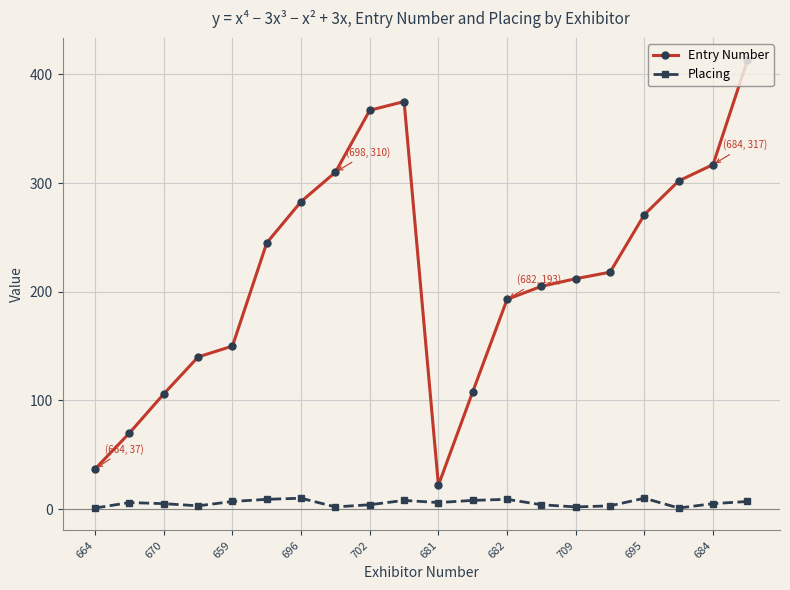

In Placing, how many points are lower than both neighbors (excluding endpoints)?

5